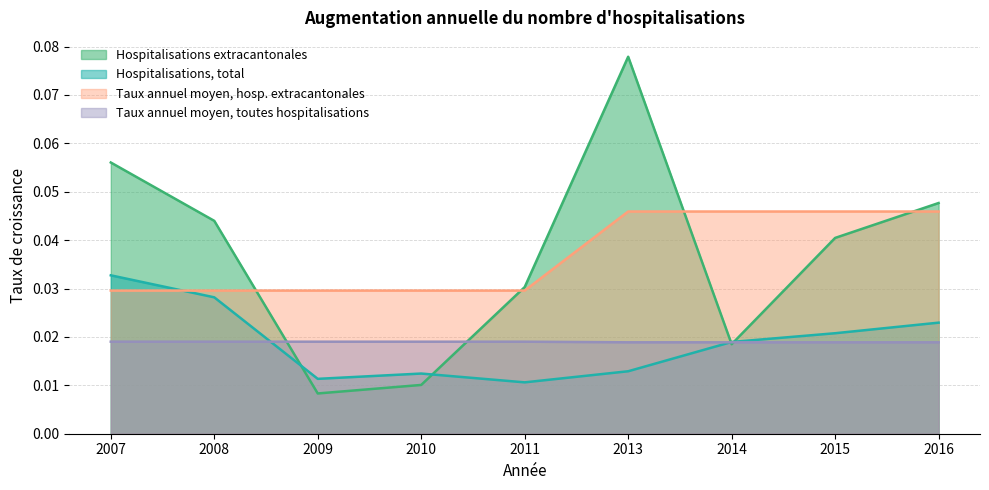

Which series has the largest total across all categories?

Hospitalisations extracantonales